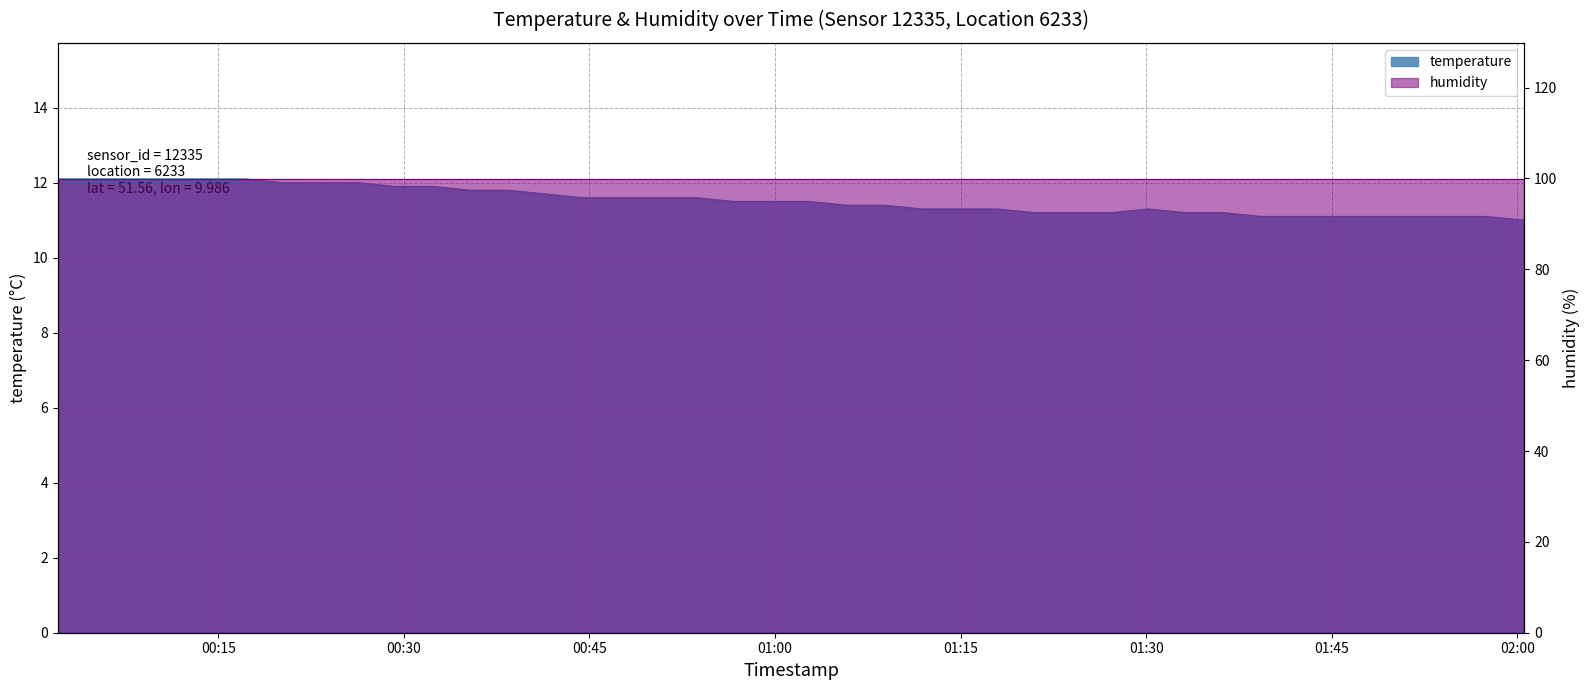

Reading left to right, list all the values displayed in this chart.

12.1	12.1	12.1	12.1	12.1	12.1	12.0	12.0	12.0	11.9	11.9	11.8	11.8	11.7	11.6	11.6	11.6	11.6	11.5	11.5	11.5	11.4	11.4	11.3	11.3	11.3	11.2	11.2	11.2	11.3	11.2	11.2	11.1	11.1	11.1	11.1	11.1	11.1	11.1	11.0